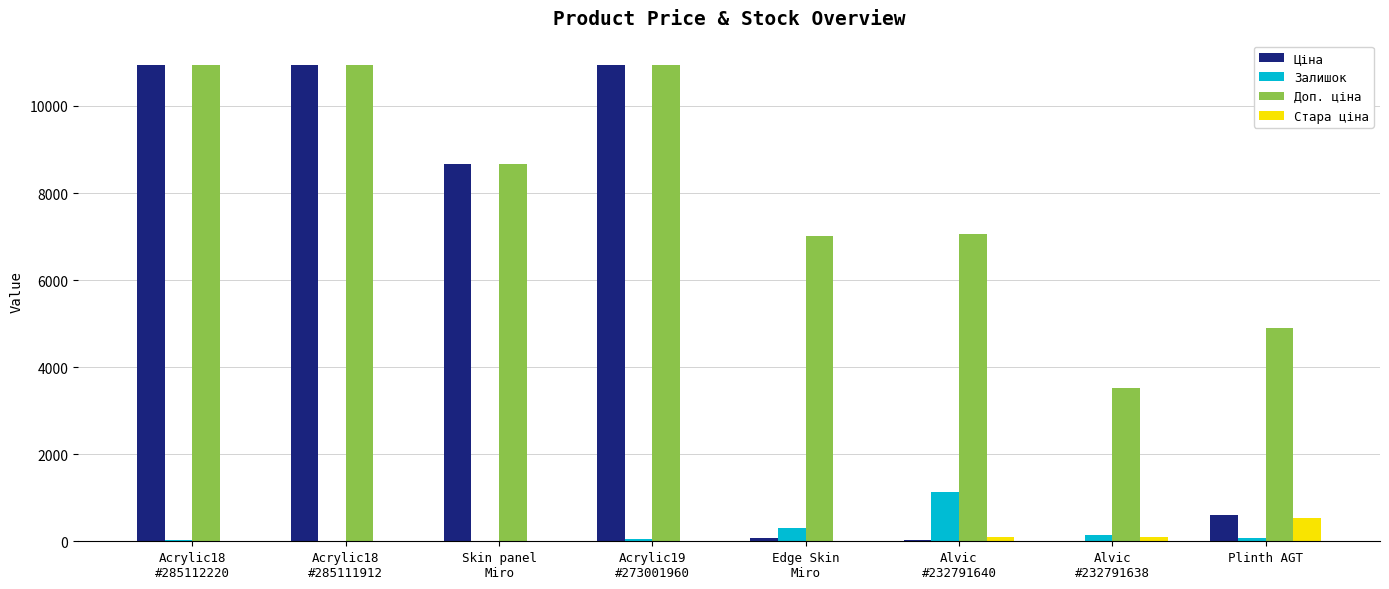

Which series has the largest total across all categories?

Доп. ціна